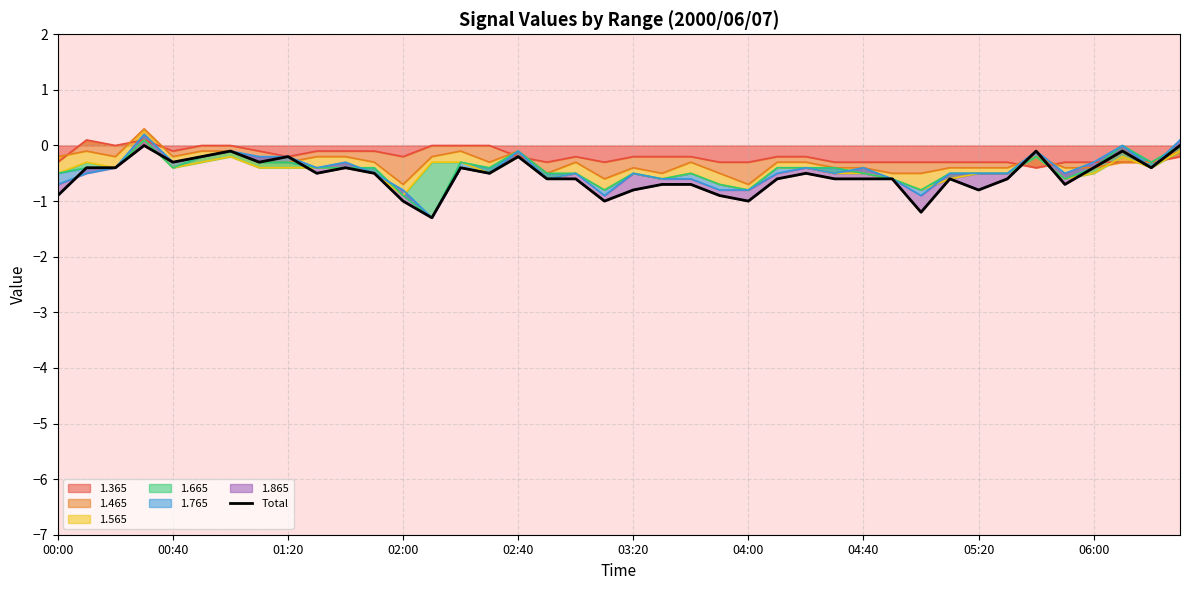

Does the chart have visible grid lines?

Yes